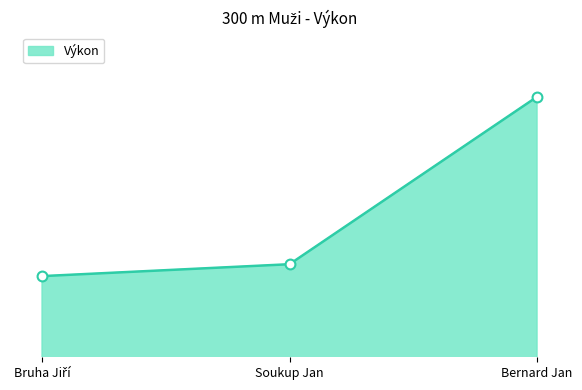

Does the chart have visible grid lines?

No